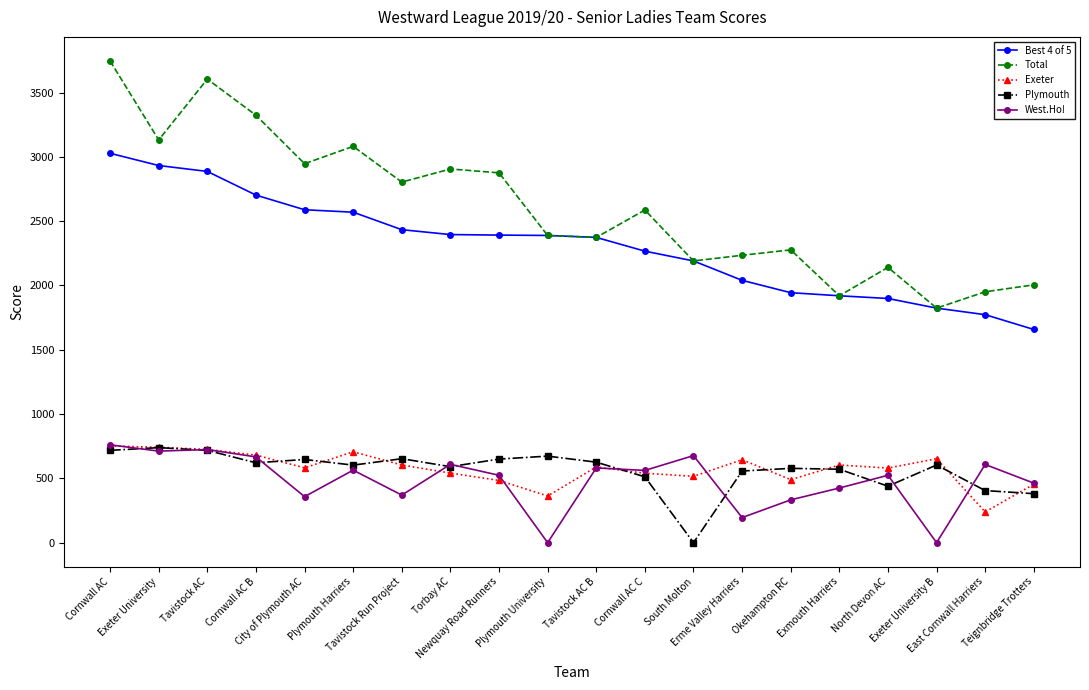

Which series has the largest range (max minus min)?

Total